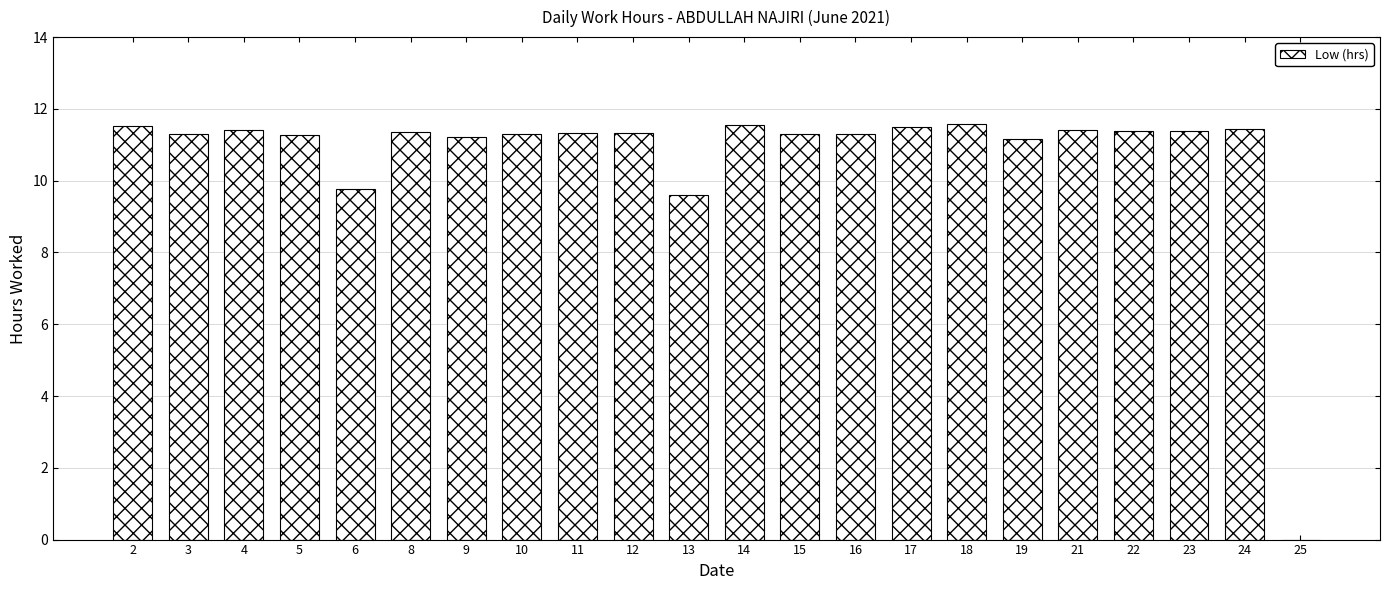

What is the sum of all values?

235.4